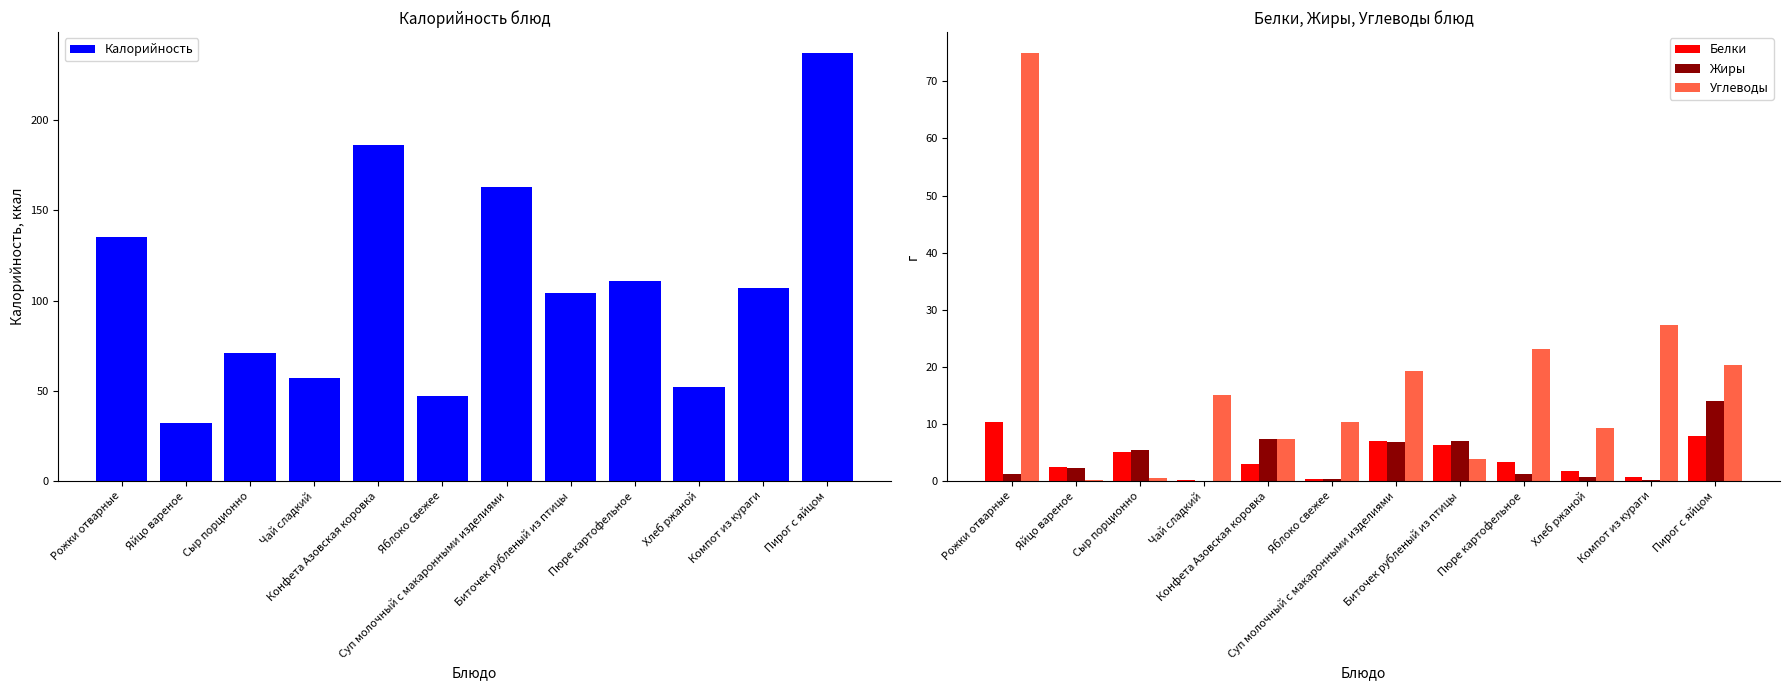

What is the minimum value for Жиры?

0.1